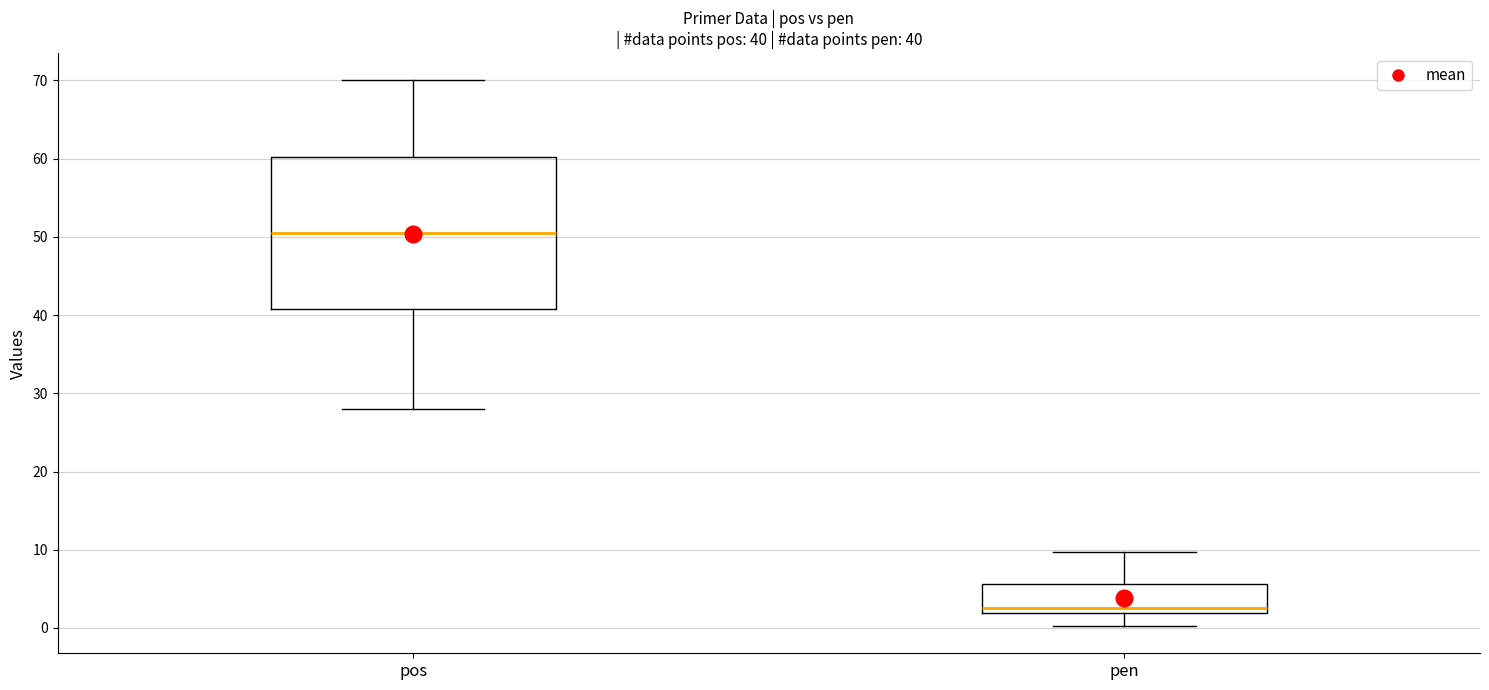

Comparing the boxes themselves (not the whiskers), which one is the tallest?

pos